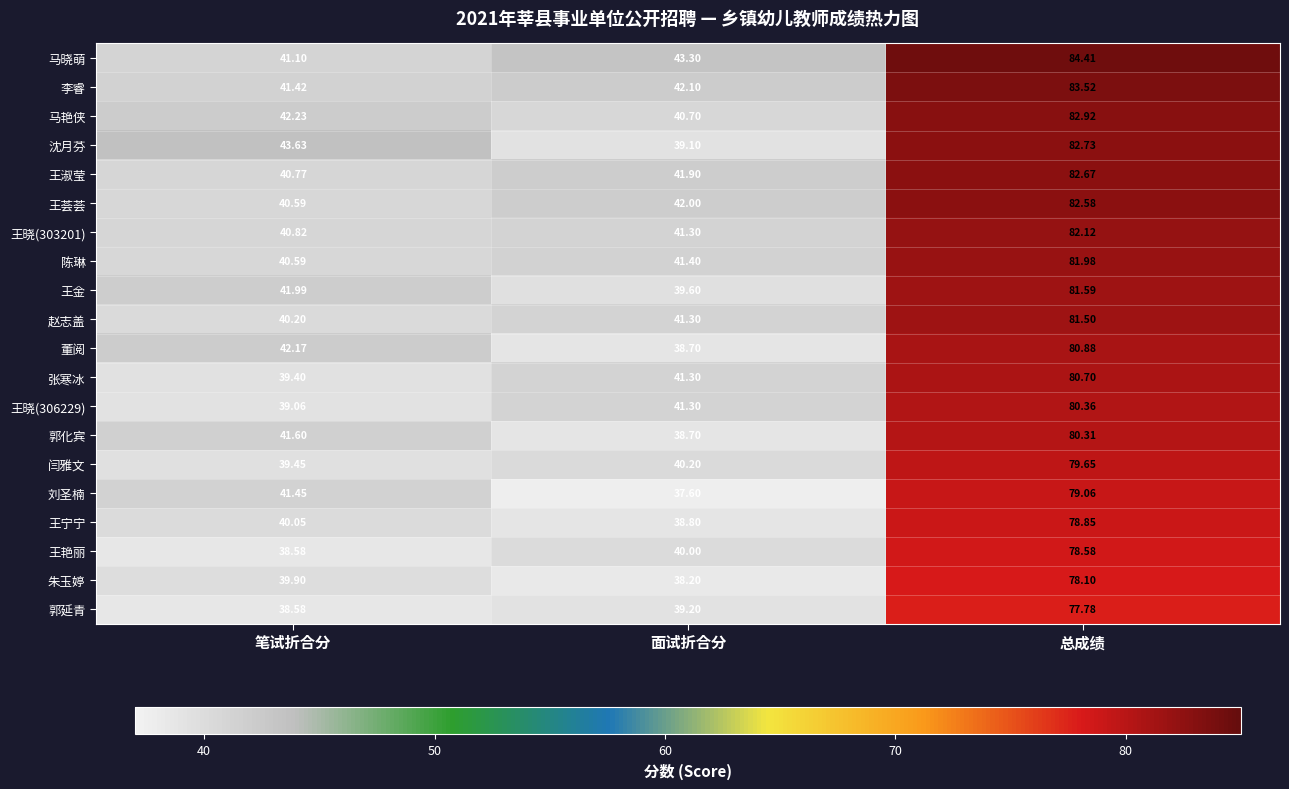

At which category is the sum across all series the highest?

总成绩